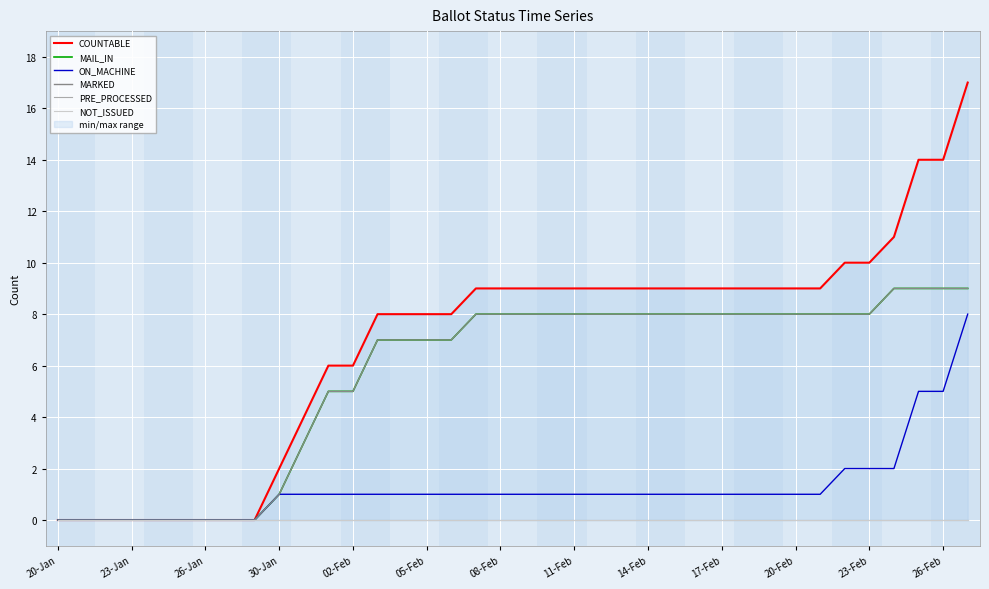

How many series are shown in this chart?

6